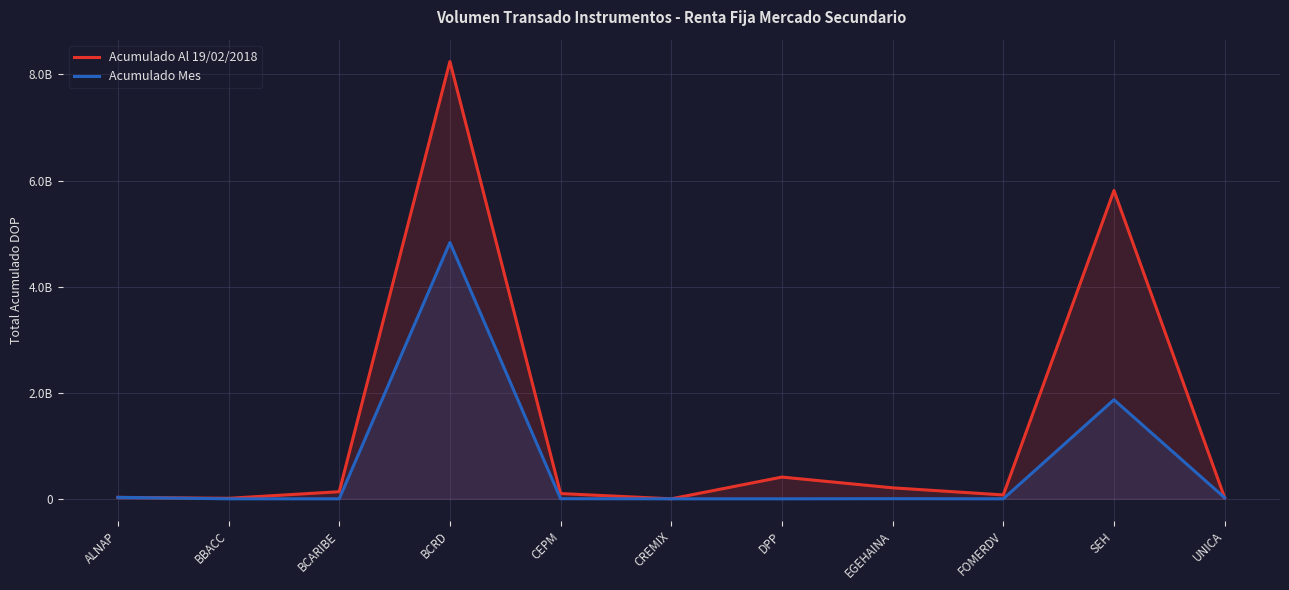

Which series changed the most between CEPM and FOMERDV?

Acumulado Al 19/02/2018